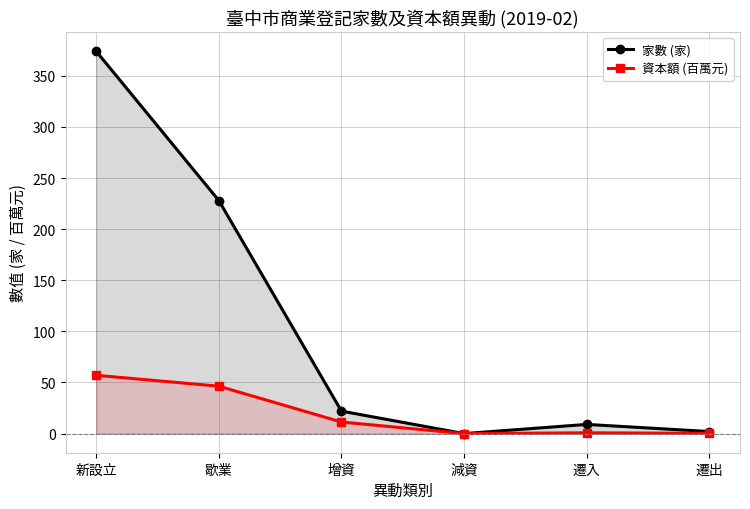

The value of 資本額 (百萬元) at 增資 is 11.3. True or false?

True